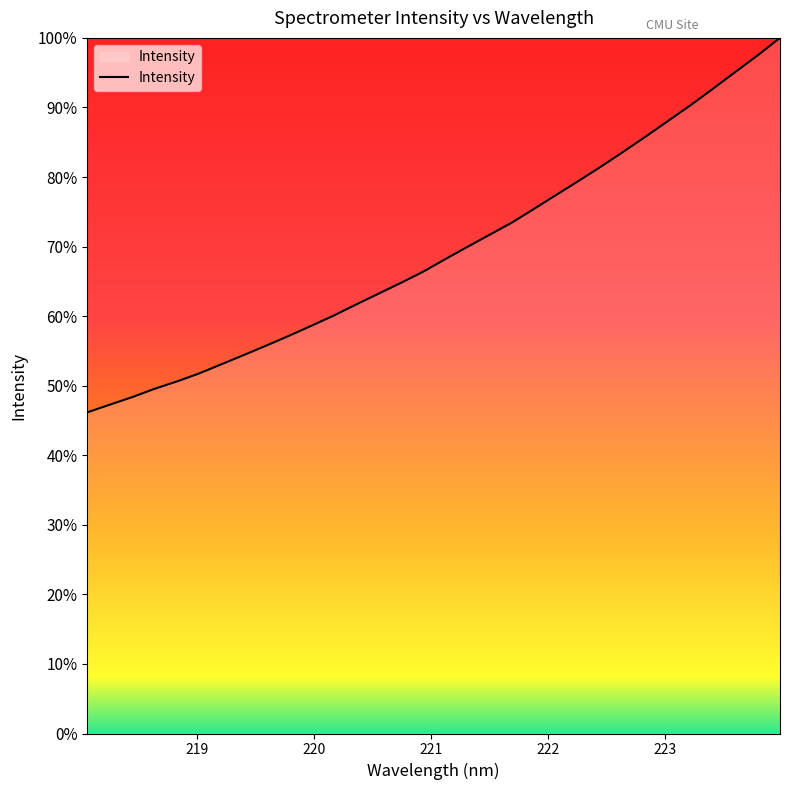

What is the sum of all values?

156483.1